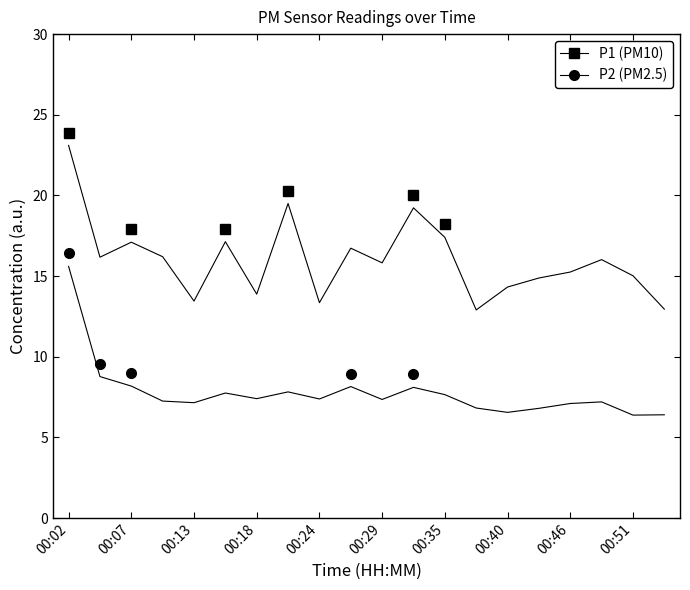

How many lines are shown in the chart?

2